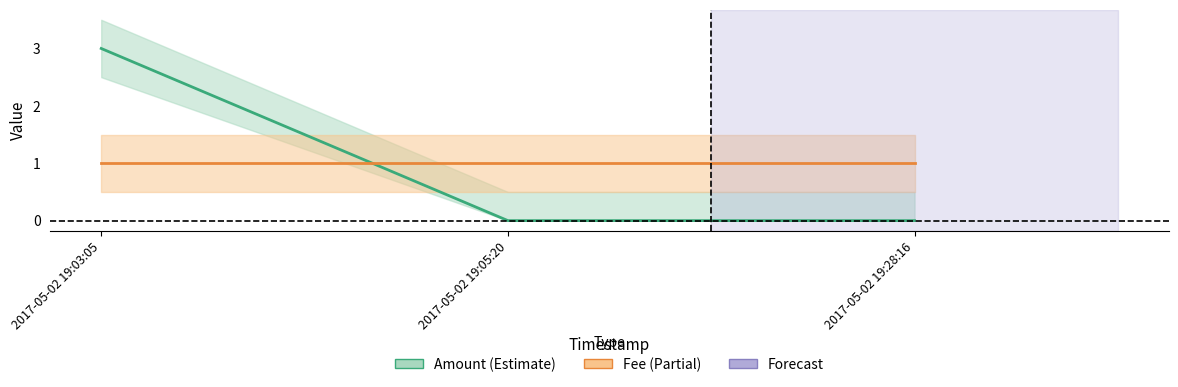

At which category does the chart reach its peak across all series?

2017-05-02 19:03:05